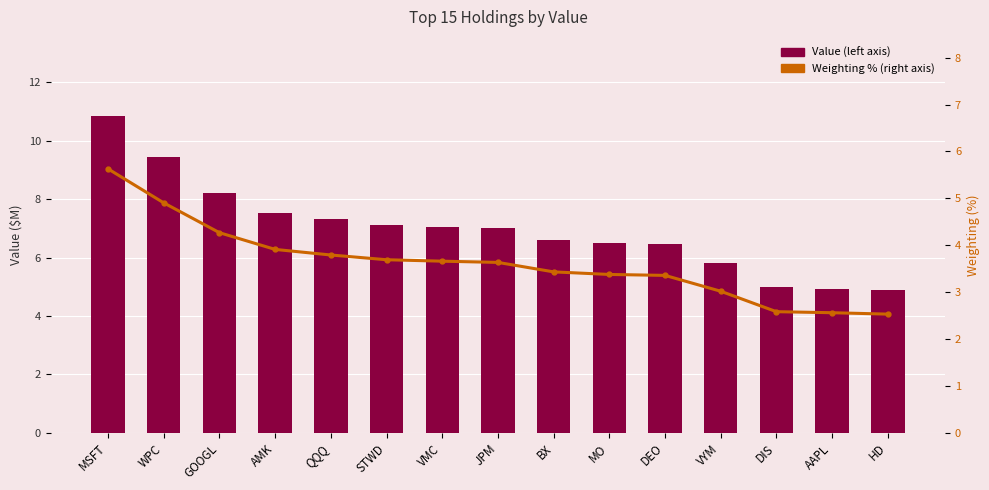

What is the label of the 15th bar from the right?

MSFT